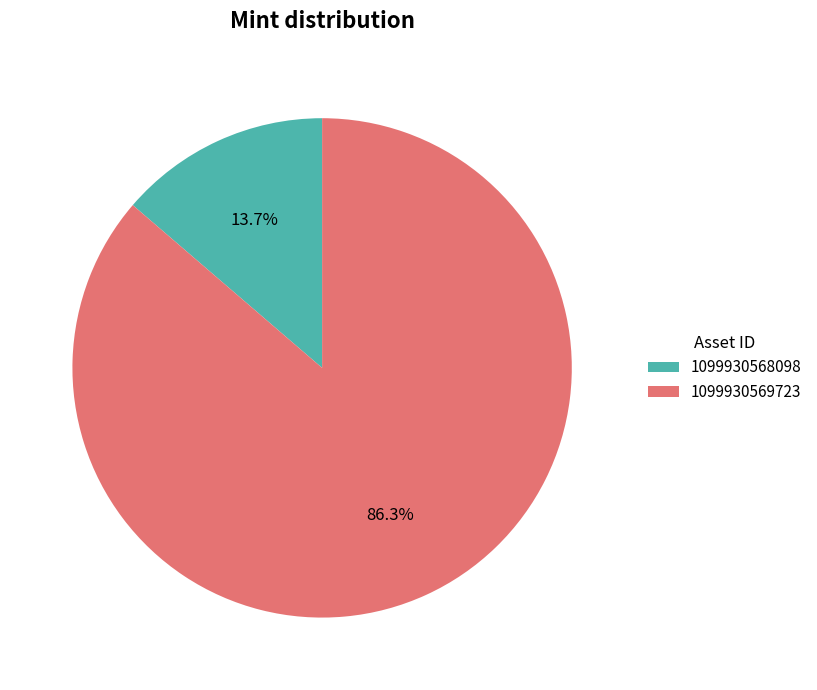

To the nearest percent, what is the difference between the largest and smallest slice percentages?

73%